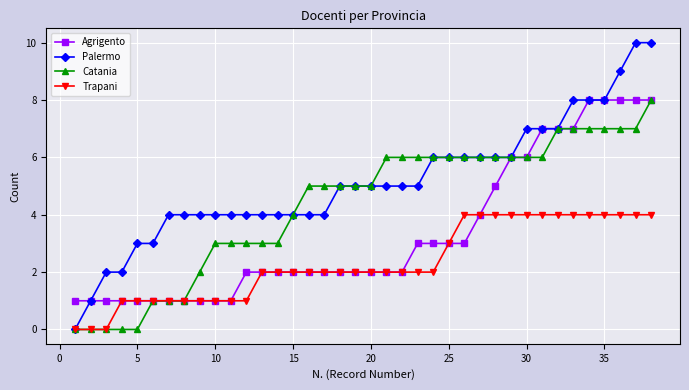

What is the difference between the second highest and second lowest values in the Trapani series?

4